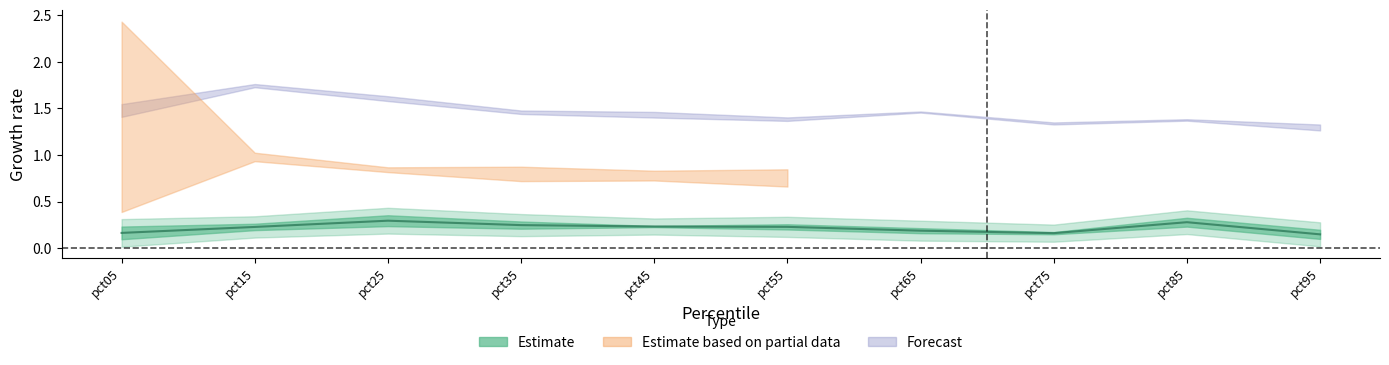

Is this an area chart (filled region under the line)?

No